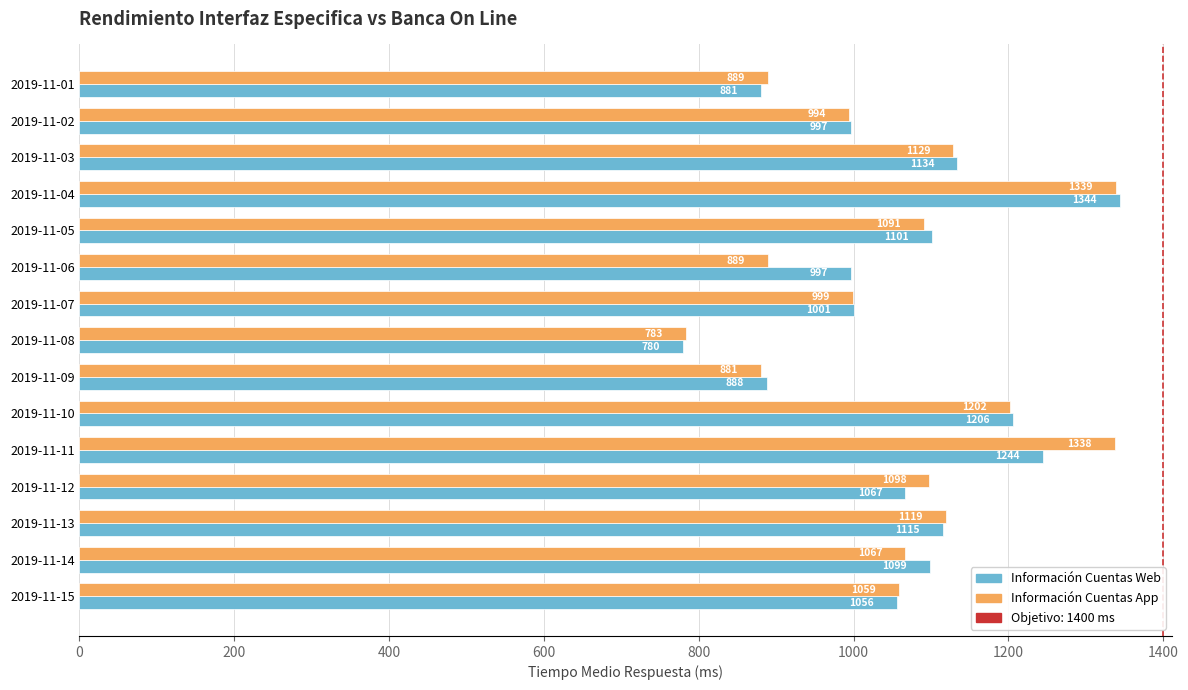

Between 2019-11-04 and 2019-11-08, which series saw the biggest shift?

Información Cuentas Web